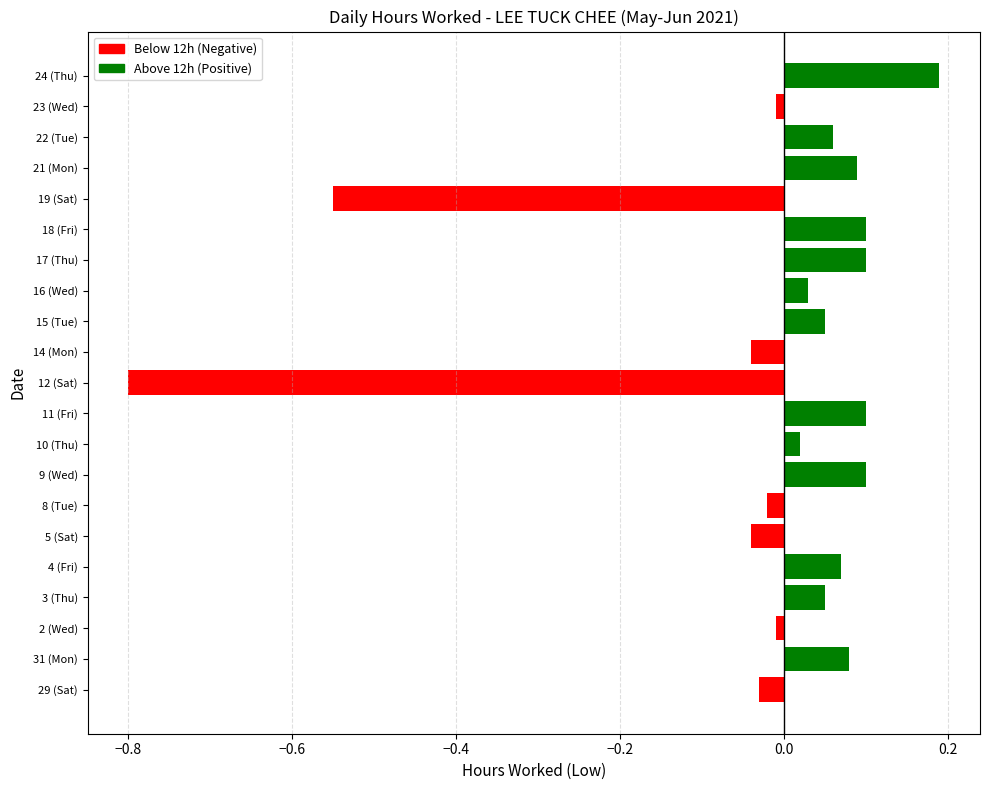

Between 17 (Thu) and 22 (Tue), which series saw the biggest shift?

Above 12h (Positive)